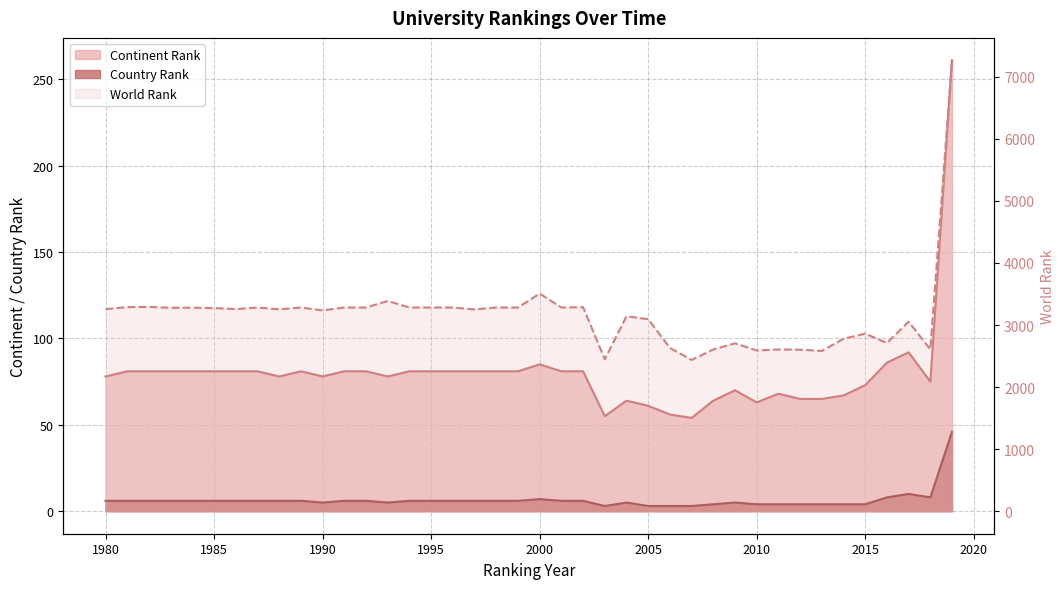

Read the world rank value at 2013, to the nearest 50.

2600